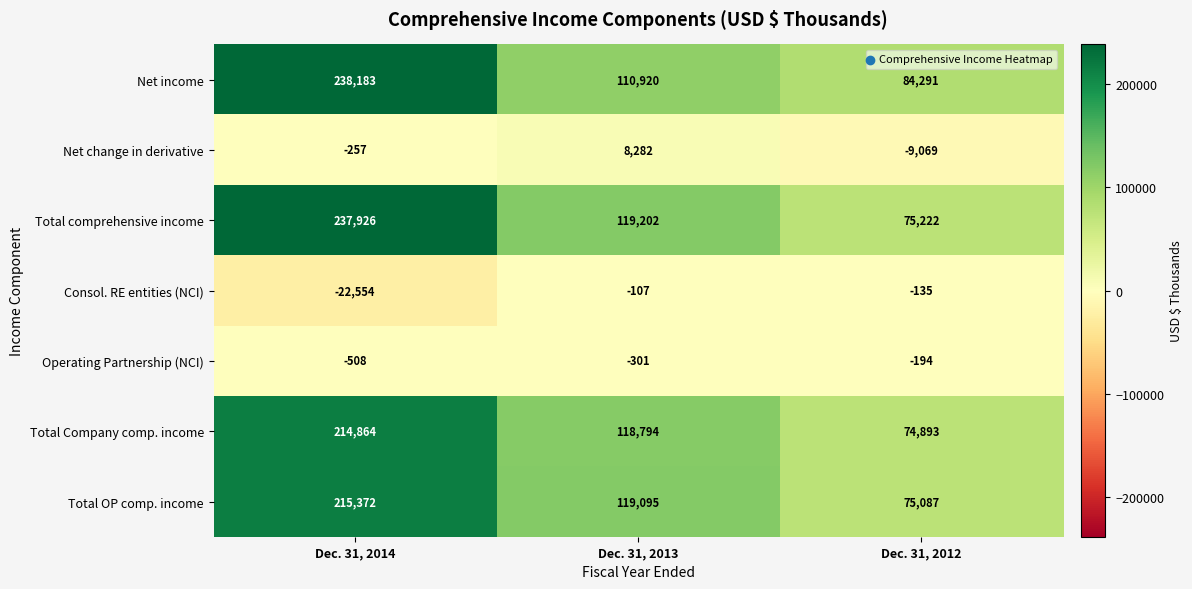

Count the number of data series in this chart.

7